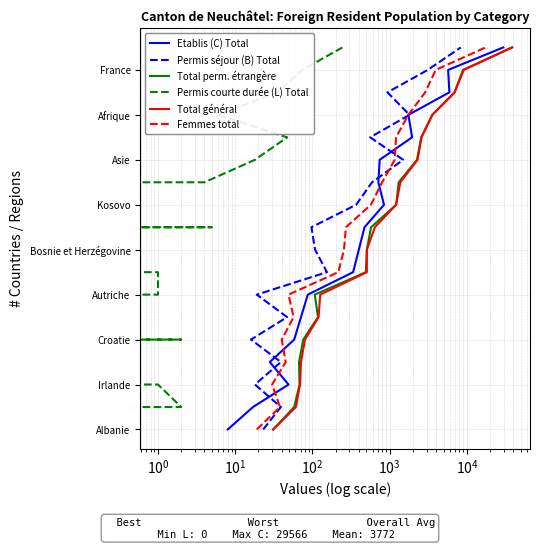

What is the smallest value displayed?

1